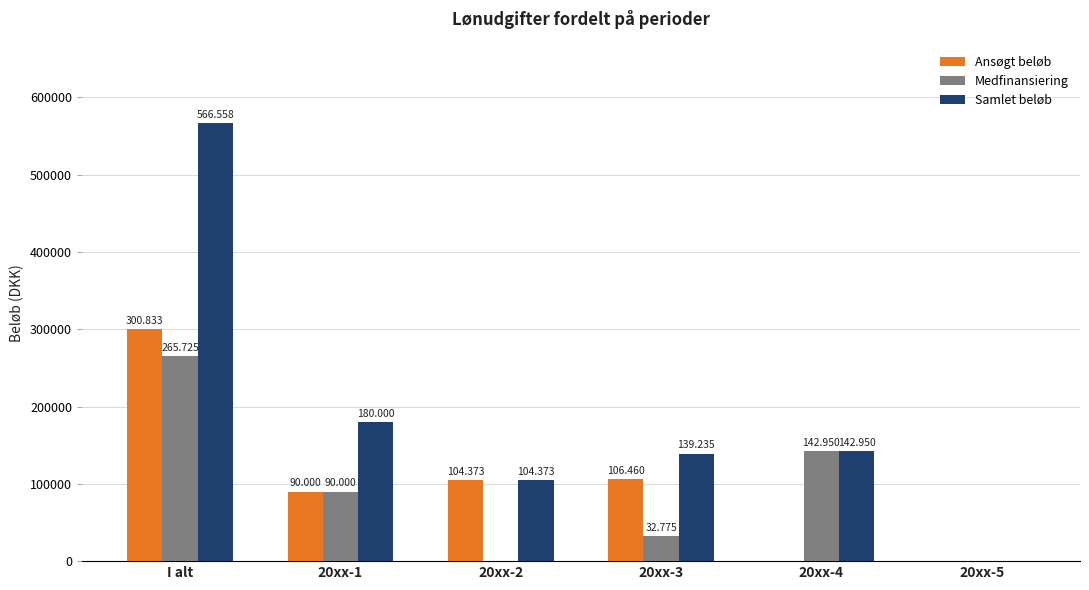

What value does the Samlet beløb series have at 20xx-4?

142950